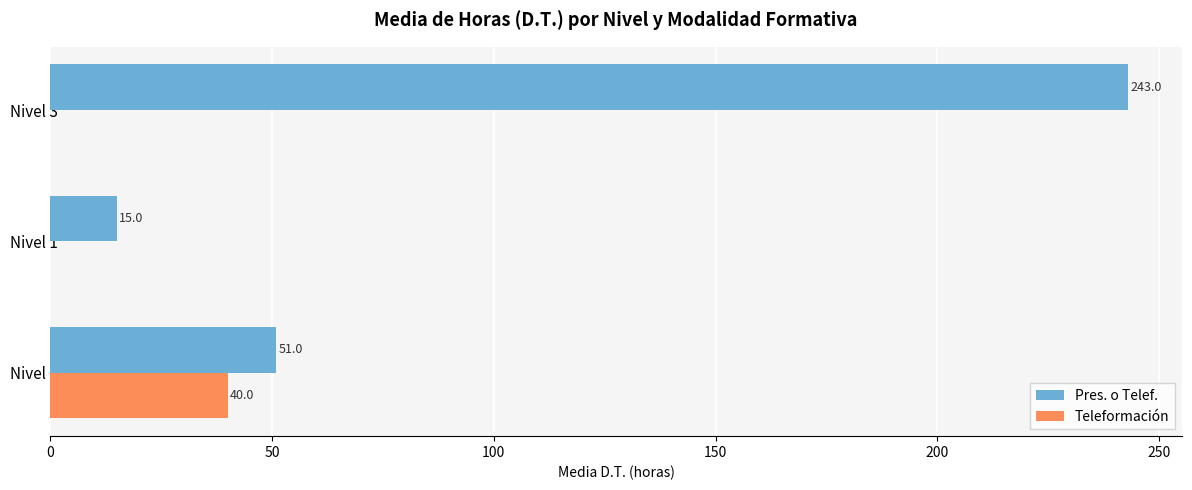

What is the sum of the Pres. o Telef. values at Nivel 3 and Nivel 1?

258